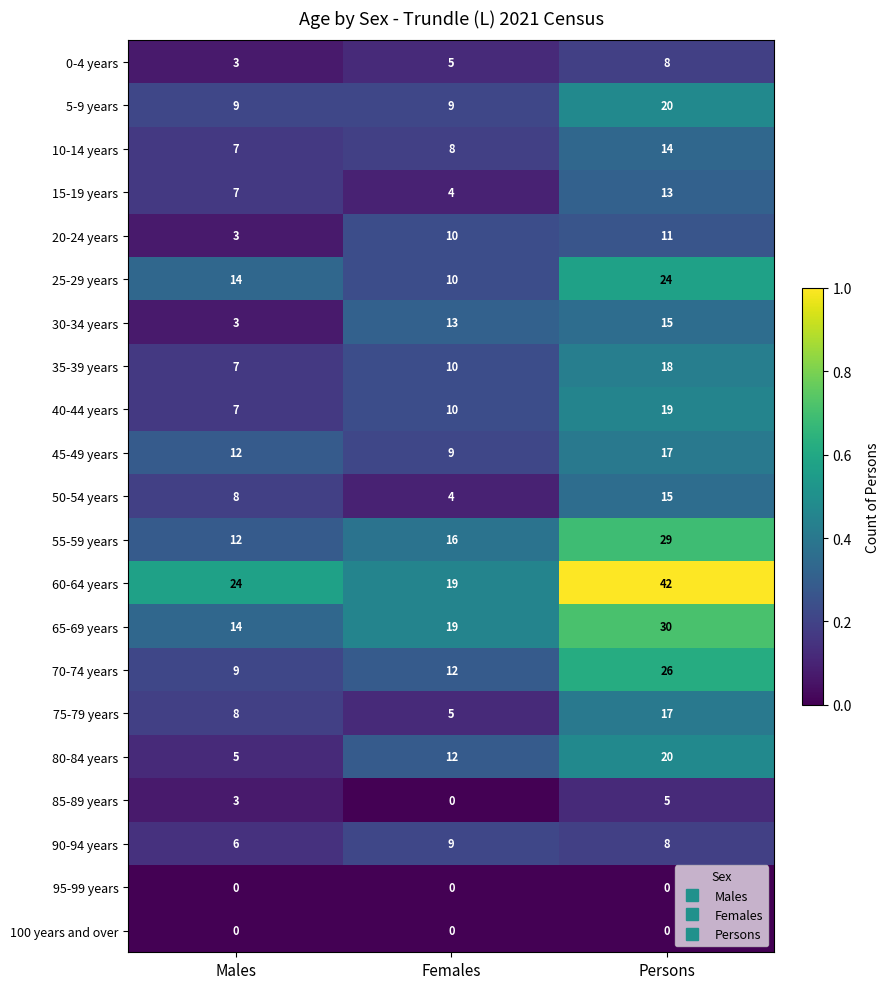

What is the difference between the highest and lowest values at Males?

24